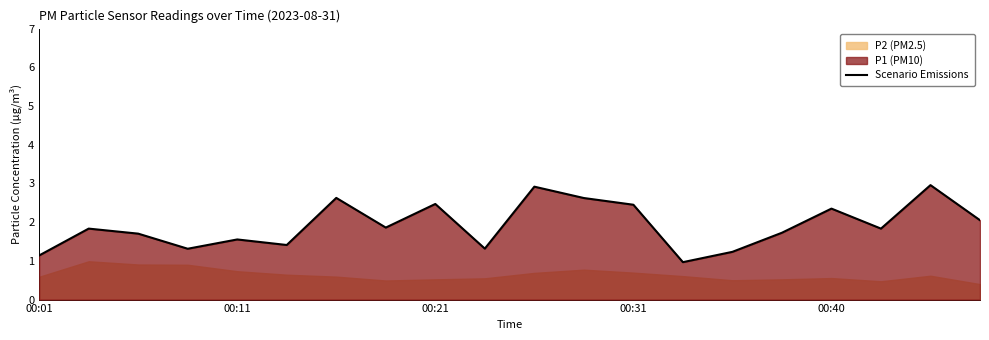

What is the lowest value of the Scenario Emissions series?

1.0